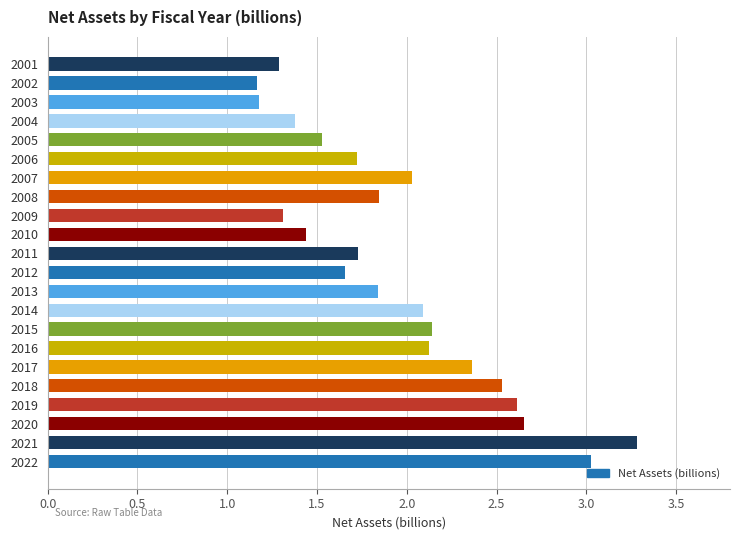

Approximately how many times larger is the value at 2004 compared to 2001?

1.1